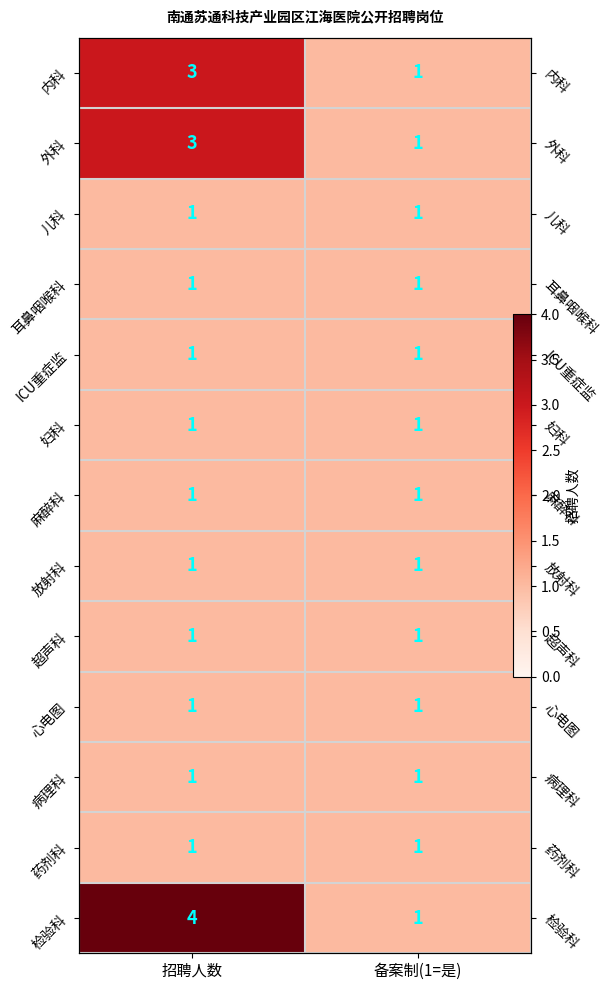

The 超声科 series shows 2 at 招聘人数. True or false?

False